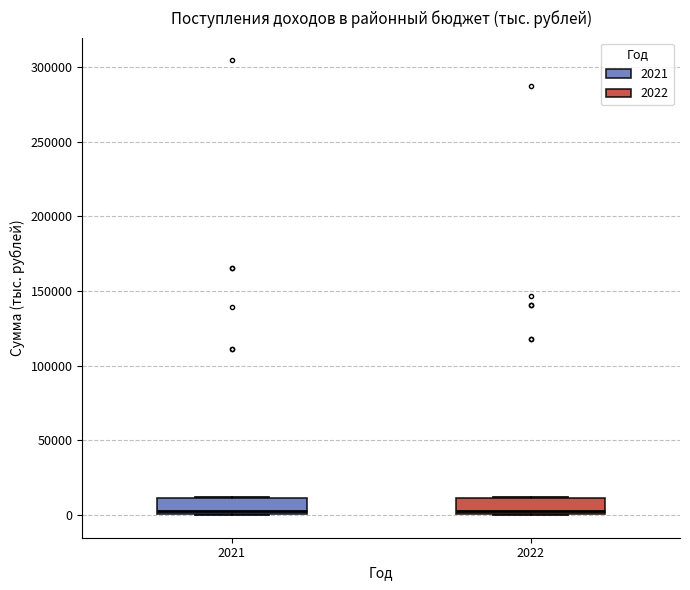

Where does the median line of the box at x = 2022 sit on the y-axis? The values are not printed on the chart, so give them approximately, as read against the axis.

5000